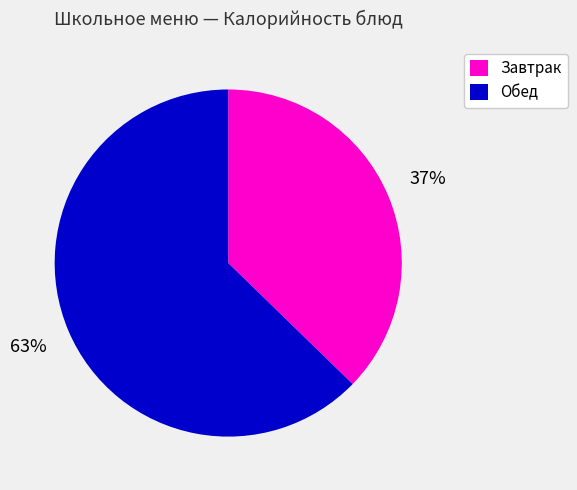

To the nearest percent, what portion does Обед represent?

63%